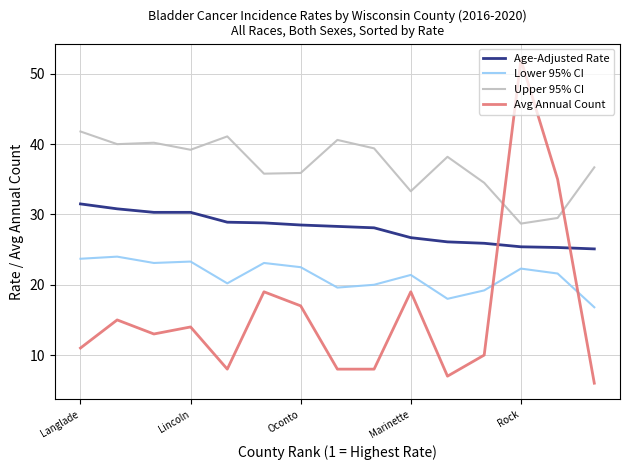

At how many categories does at least one series exceed 15?

15